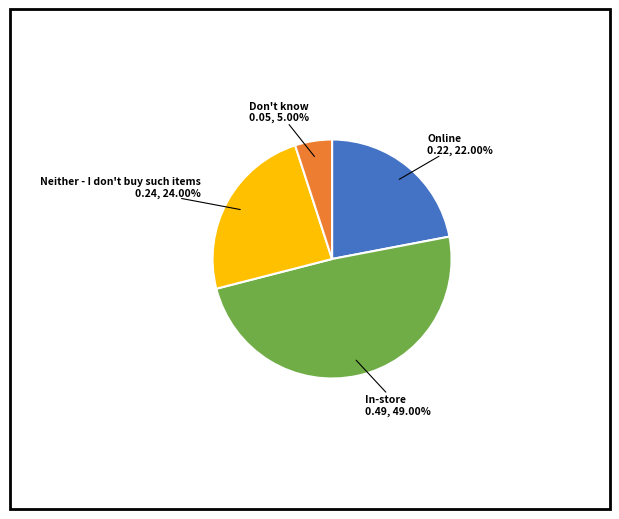

To the nearest percent, what is the average slice percentage?

25%